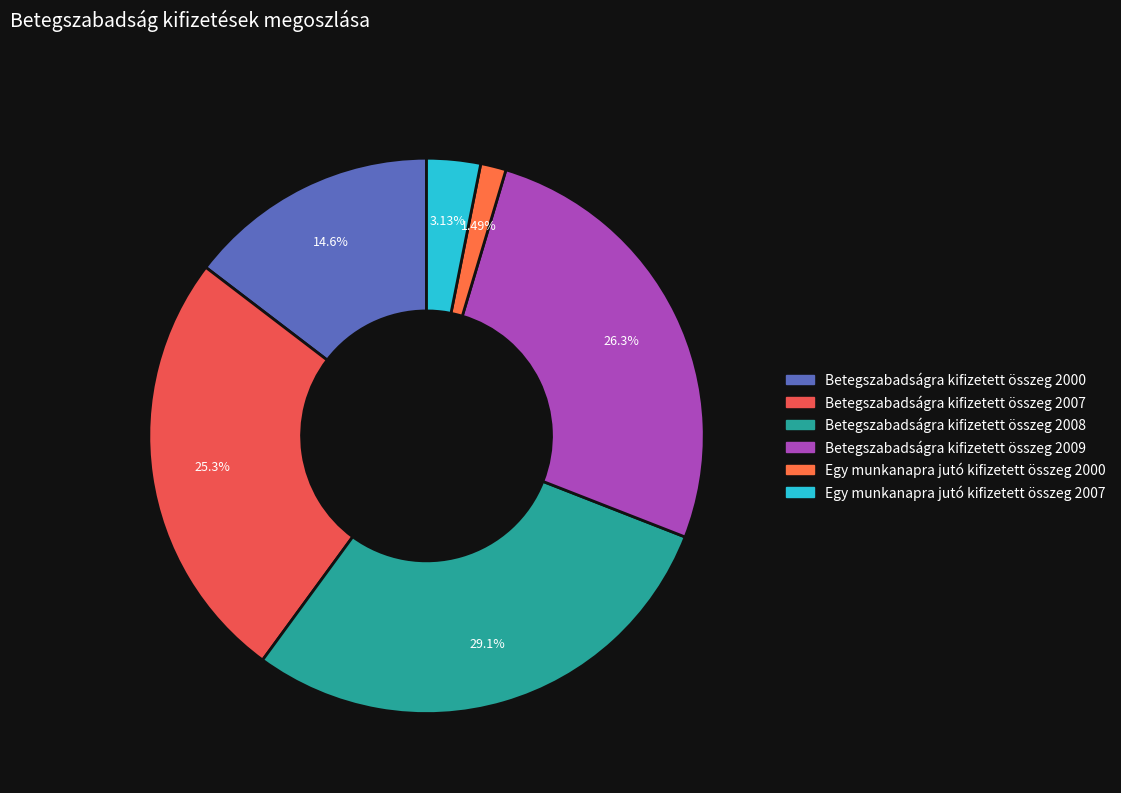

True or false: Betegszabadságra kifizetett összeg 2009 accounts for 18% of the total.

False